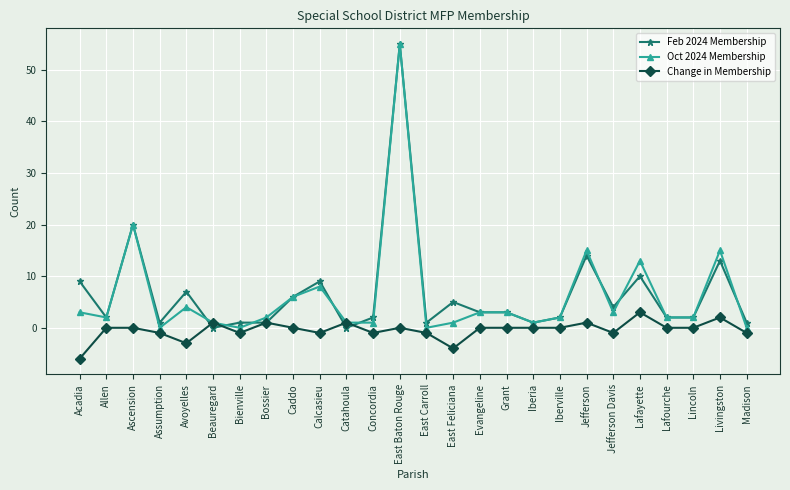

At which category is the sum across all series the highest?

East Baton Rouge